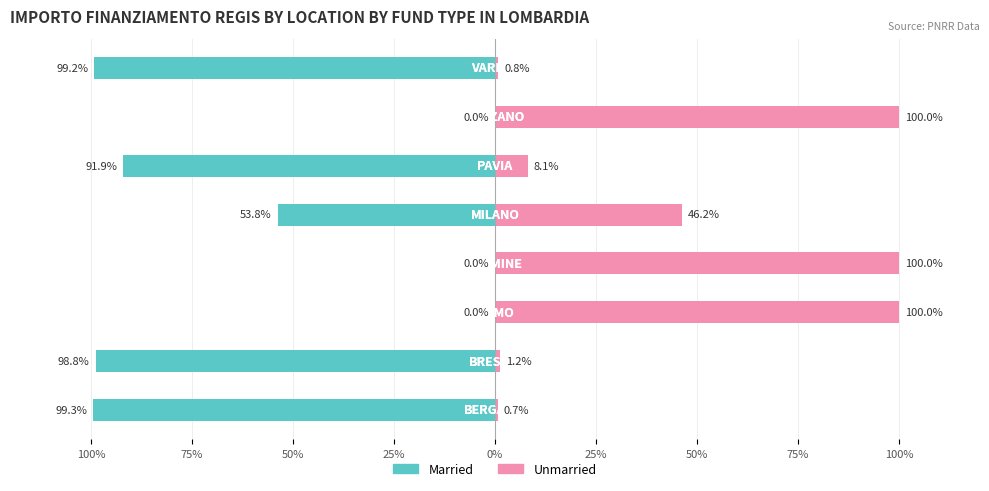

The Married series shows -52.3 at 50%. True or false?

False